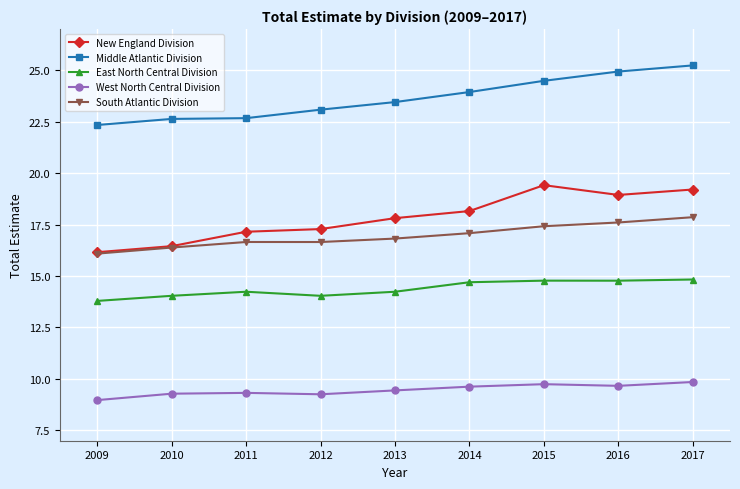

What is the approximate value of South Atlantic Division at 2010?

16.4